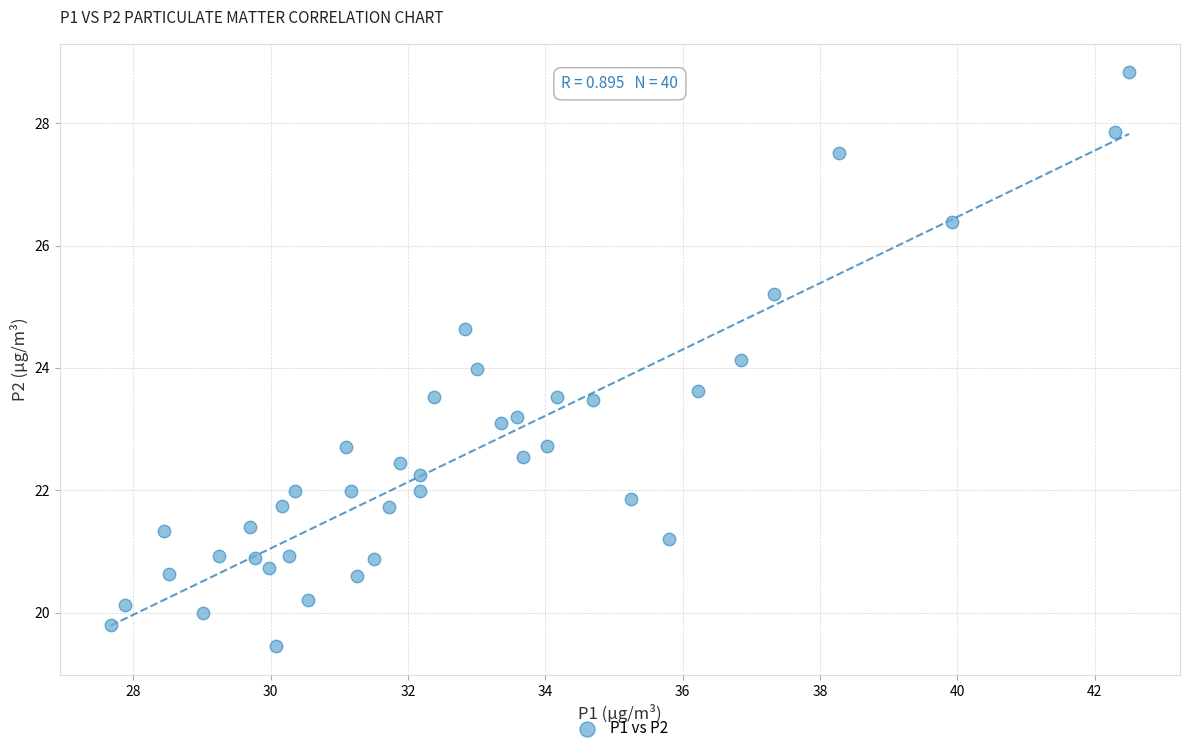

What is the range of Y values (max minus min)?

9.4